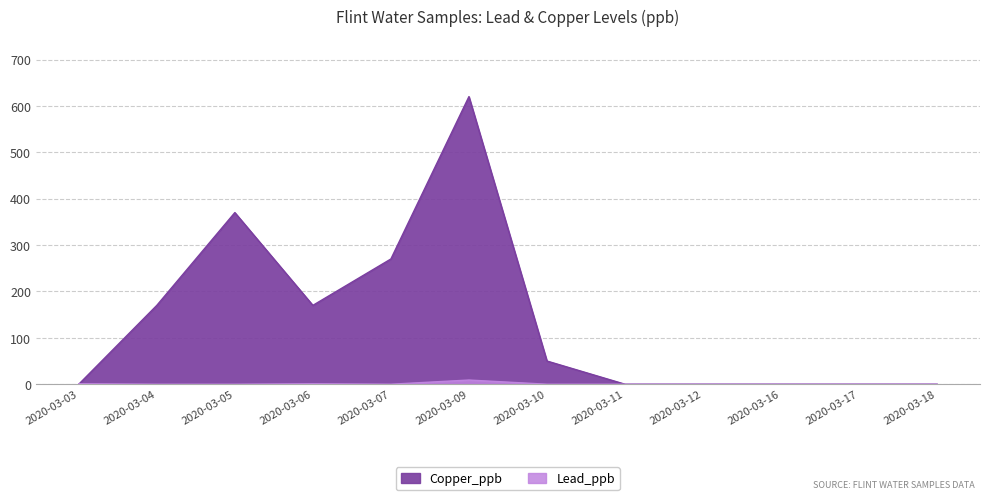

At how many categories does at least one series exceed 16?

6